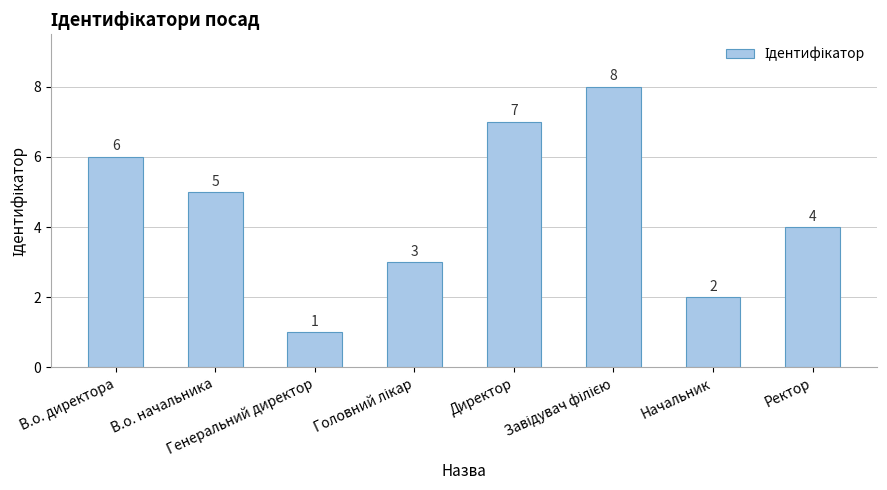

Count the values in the range 3 to 7.

5